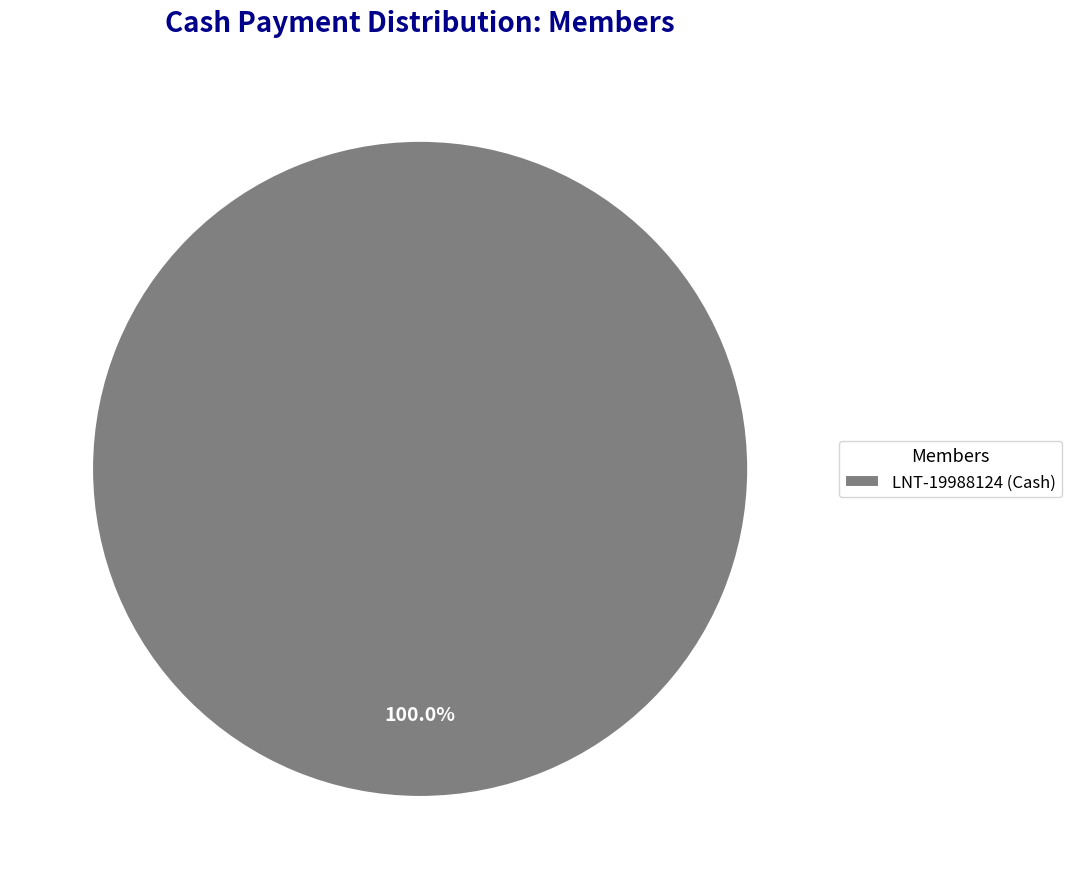

Rank the categories by value from lowest to highest.

LNT-19988124 (Cash)